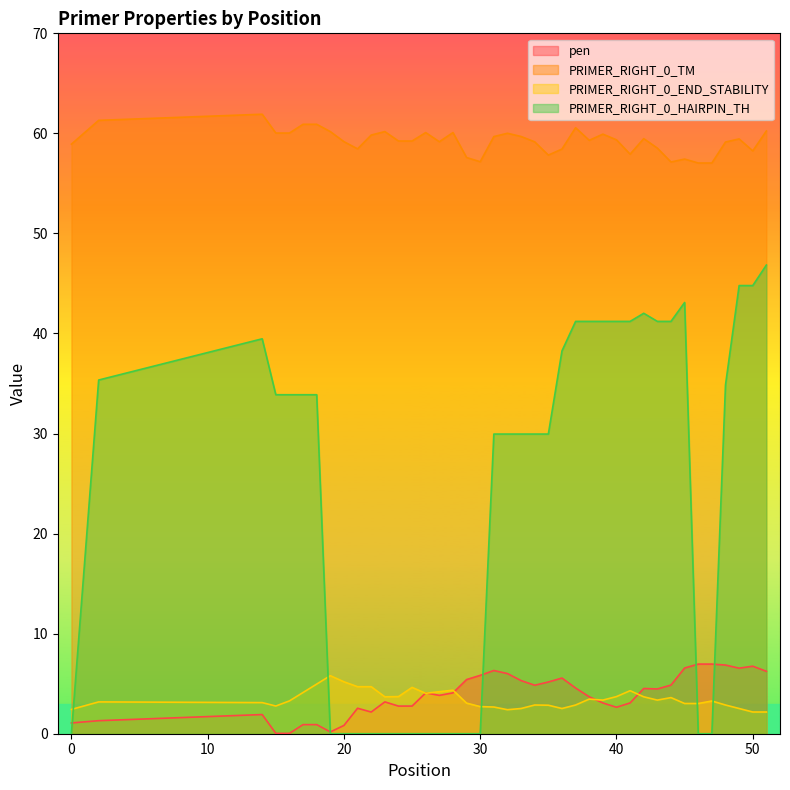

At how many categories does at least one series exceed 42?

40